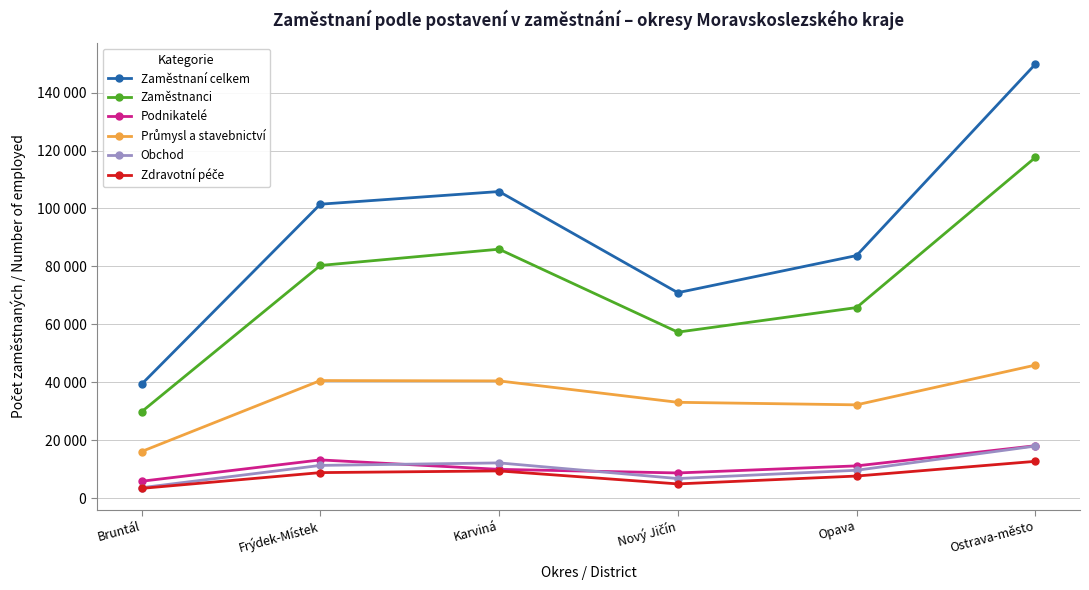

Reading left to right, transcribe all the data shown in this chart.

Zaměstnaní celkem: Bruntál=39300	Frýdek-Místek=101476	Karviná=105846	Nový Jičín=70919	Opava=83737	Ostrava-město=149810
Zaměstnanci: Bruntál=29789	Frýdek-Místek=80321	Karviná=85935	Nový Jičín=57296	Opava=65776	Ostrava-město=117603
Podnikatelé: Bruntál=5803	Frýdek-Místek=13170	Karviná=9914	Nový Jičín=8668	Opava=11111	Ostrava-město=18070
Průmysl a stavebnictví: Bruntál=16063	Frýdek-Místek=40573	Karviná=40456	Nový Jičín=33063	Opava=32187	Ostrava-město=45904
Obchod: Bruntál=3574	Frýdek-Místek=11273	Karviná=12141	Nový Jičín=6736	Opava=9595	Ostrava-město=17951
Zdravotní péče: Bruntál=3340	Frýdek-Místek=8786	Karviná=9371	Nový Jičín=4885	Opava=7601	Ostrava-město=12676